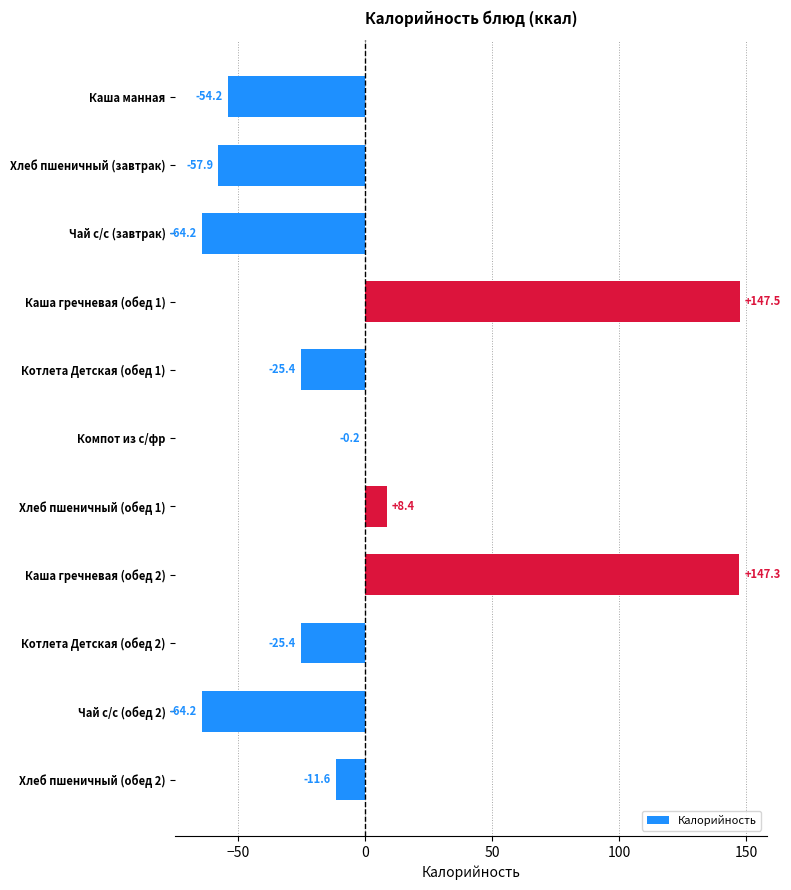

True or false: the data shows -4.1 at Хлеб пшеничный (обед 2).

False